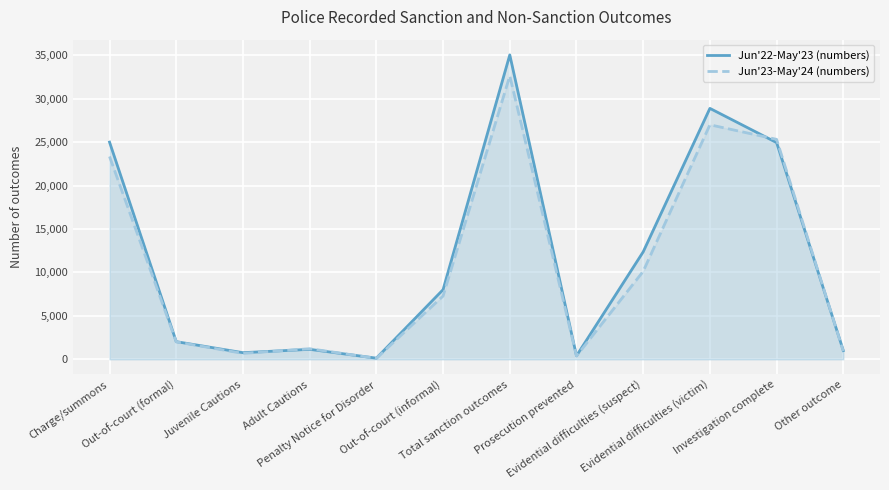

Is it true that Jun'23-May'24 (numbers) equals 375 at Prosecution prevented?

True